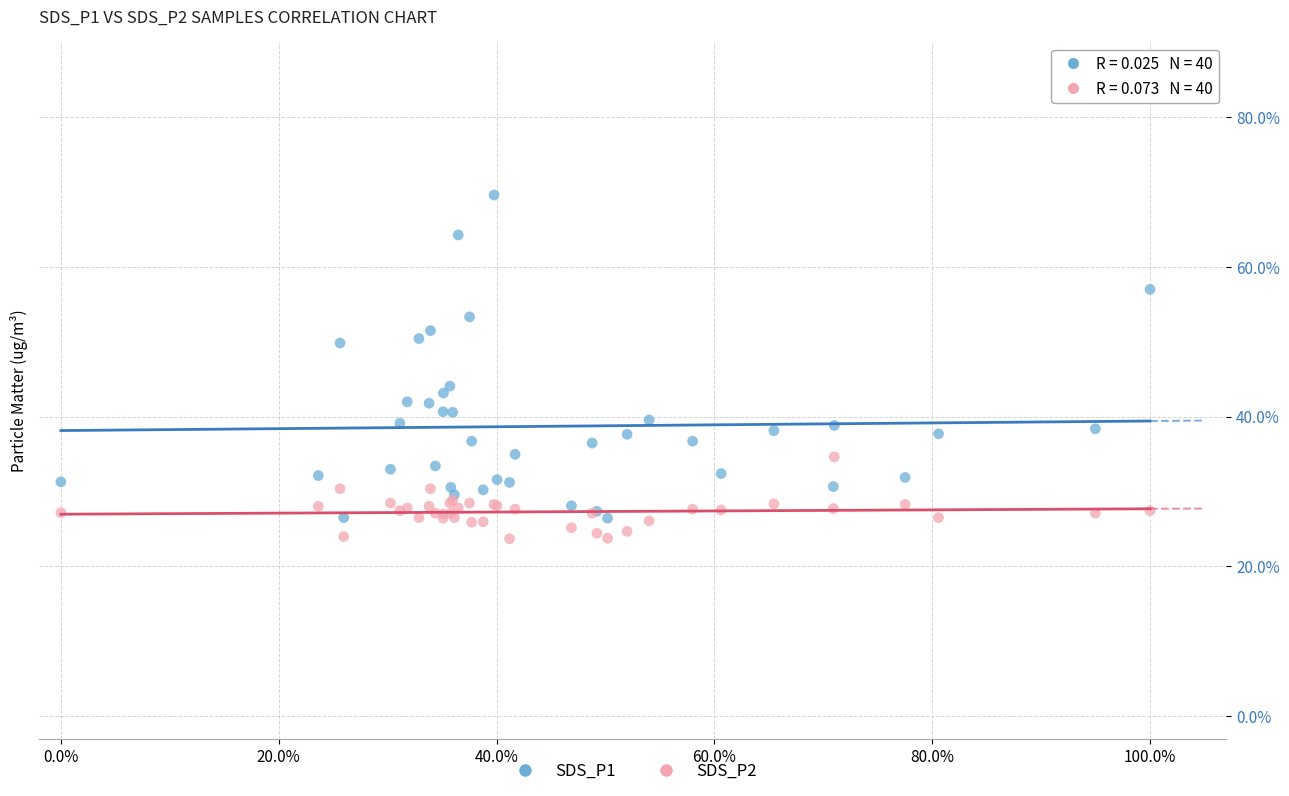

What is the X range (max minus min) for the scatter plot?

100.0